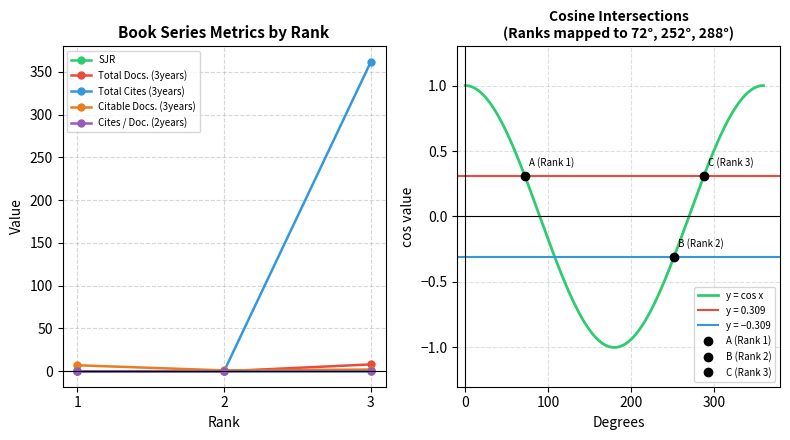

How many values in the Citable Docs. (3years) series are below 2?

1